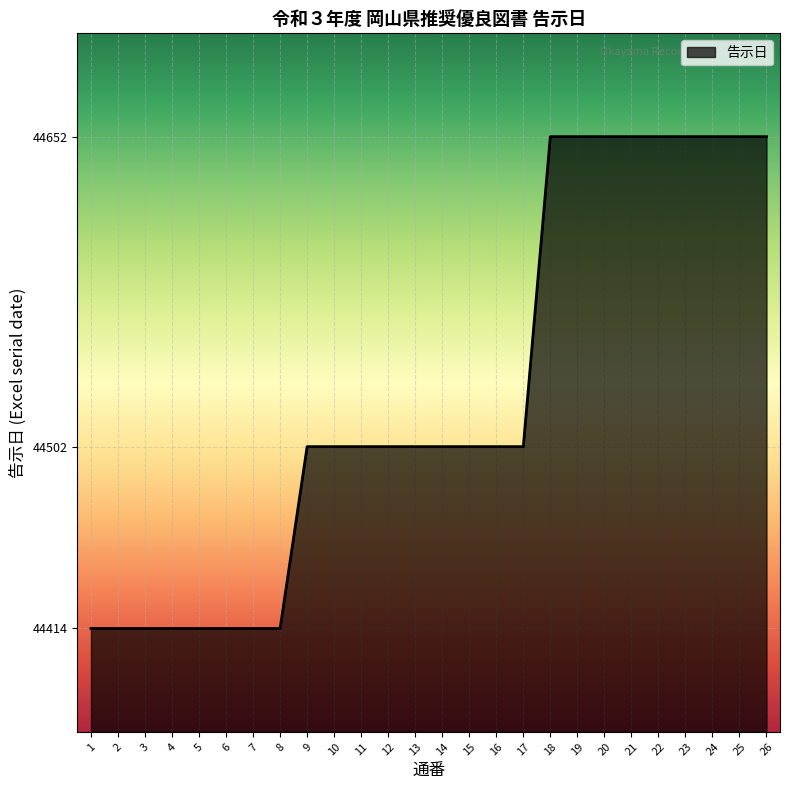

The value at 16 is 44502. True or false?

True